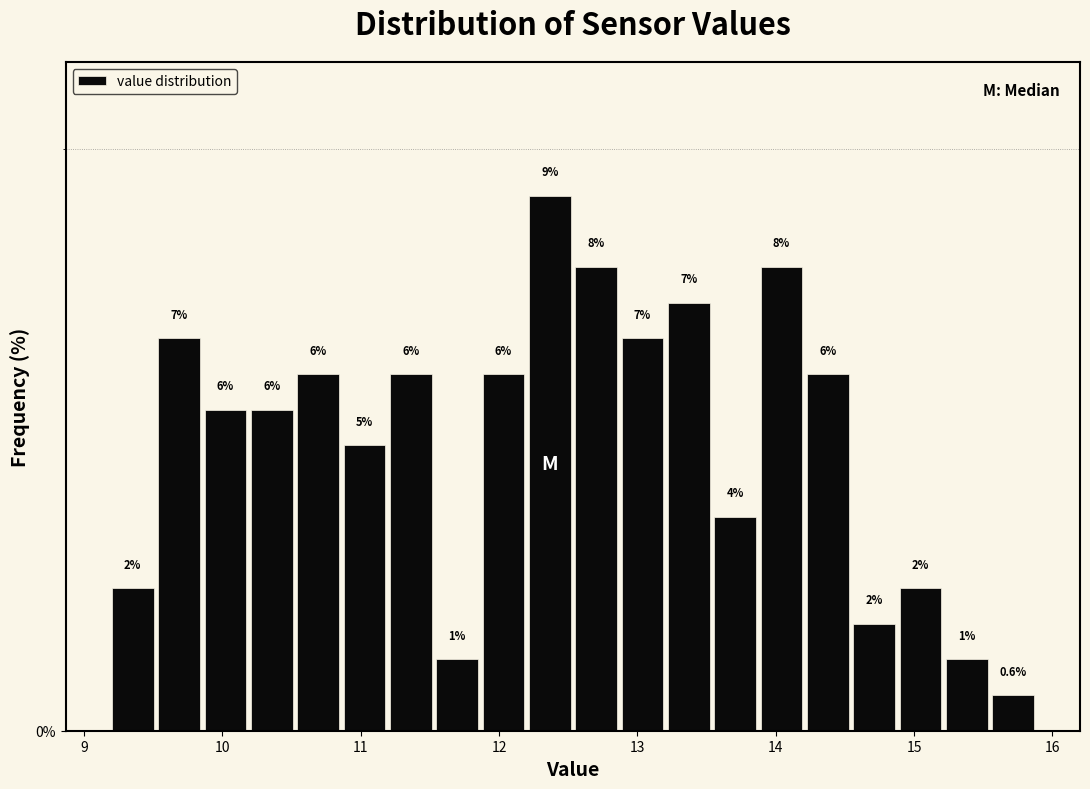

Around what value on the x-axis is the tallest bar? Give the approximate position of its centre, as read against the axis.

12.4